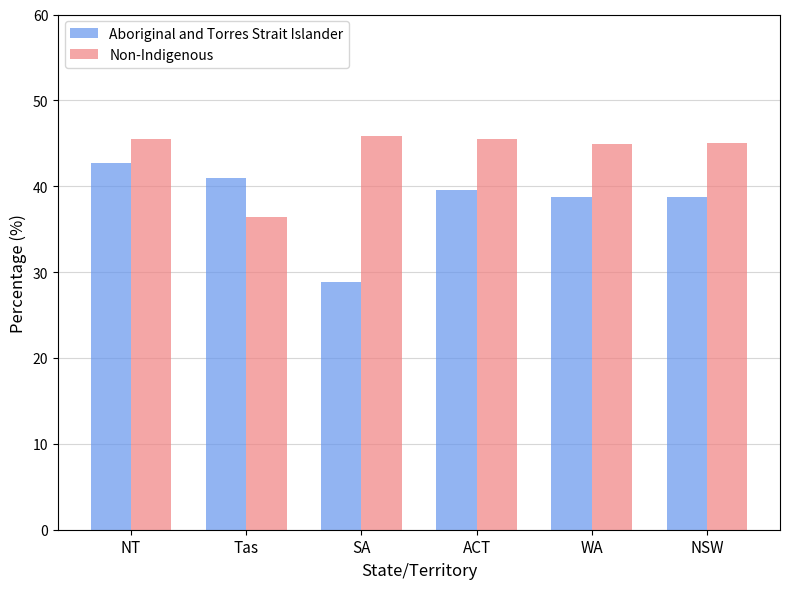

The Aboriginal and Torres Strait Islander series shows 17.7 at Tas. True or false?

False